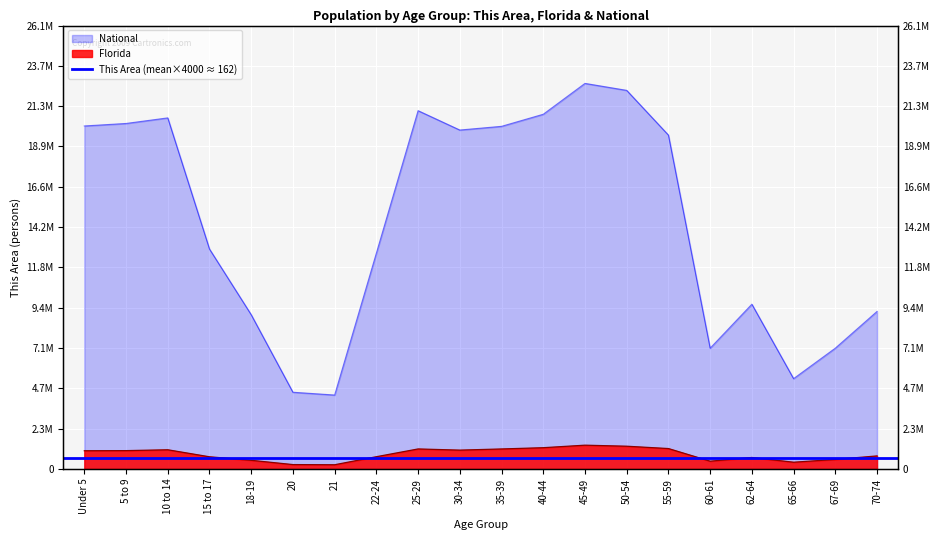

What is the difference between the maximum and second lowest values in the Florida series?

1143172